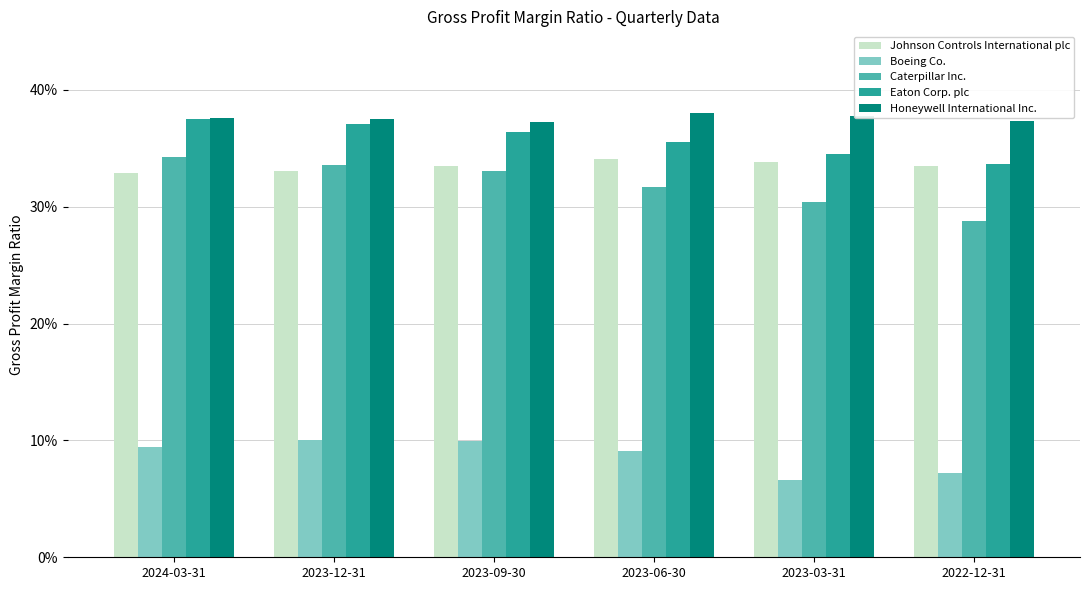

Does the chart contain stacked bars?

No